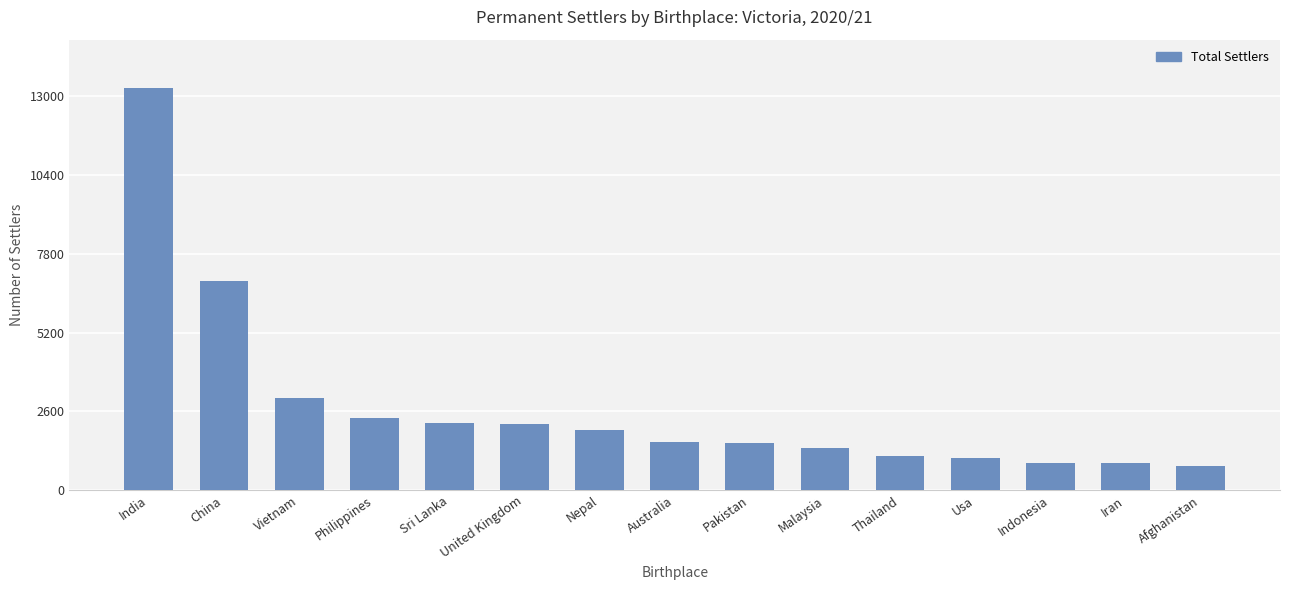

What is the label of the 4th bar from the right?

Usa